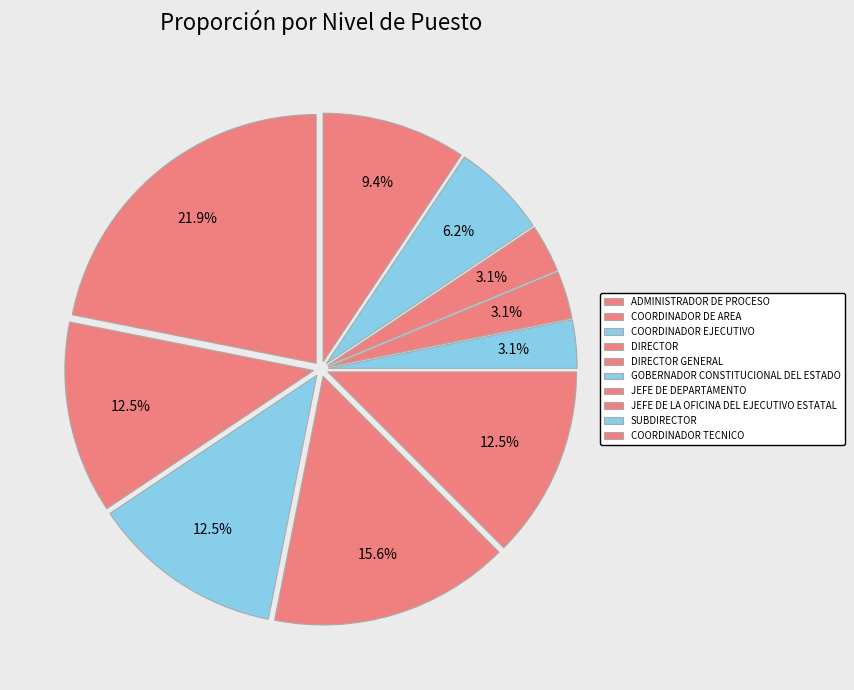

How many segments does this pie chart have?

10